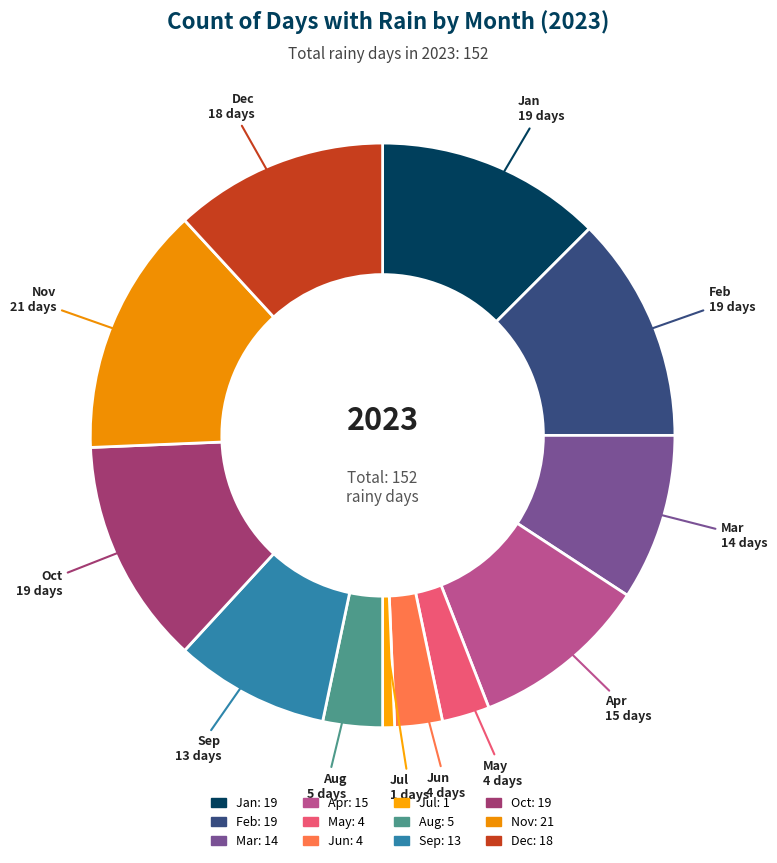

What percentage do Jan and Jul together represent?

13.2%